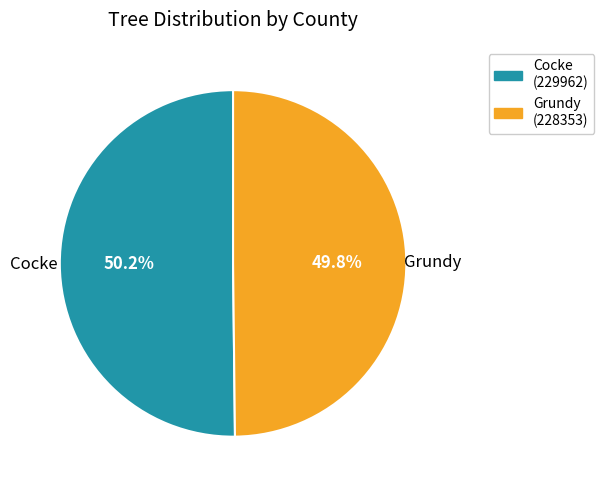

How many segments does this pie chart have?

2